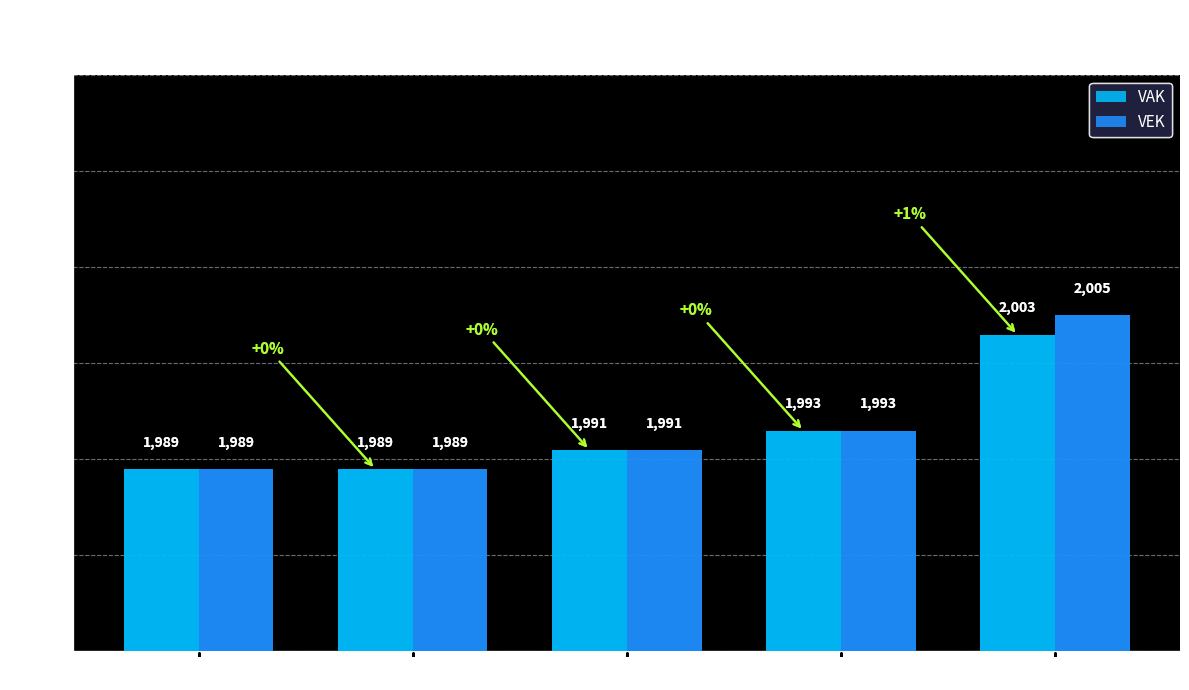

Is it true that VAK equals 1062 at 2019?

False